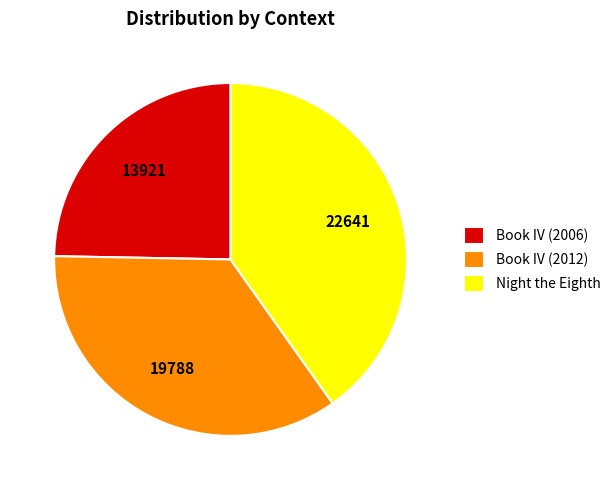

Does any single category account for the majority?

No